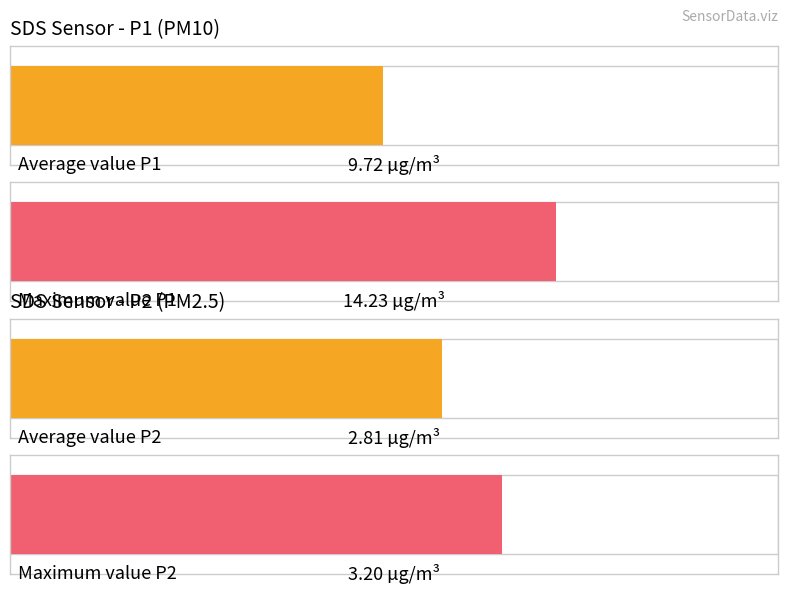

What is the difference between the maximum and minimum values in the SDS_P1 series?

7.1